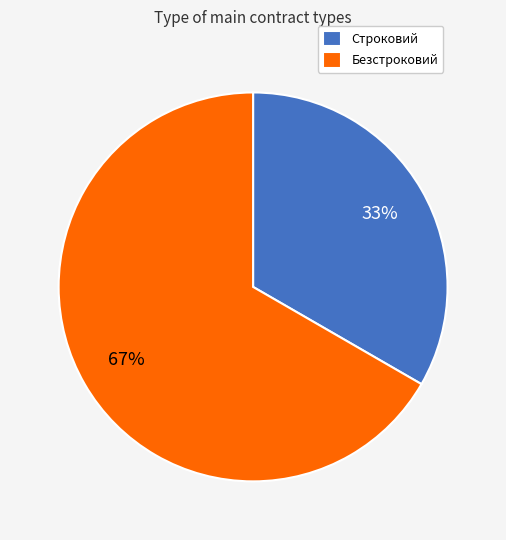

Do Строковий and Безстроковий together represent more than half of the pie?

Yes